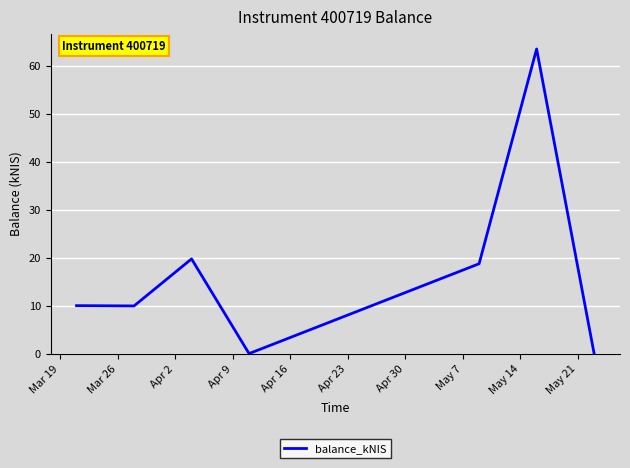

How many interior local peaks (higher than both neighbors) does the data have?

2